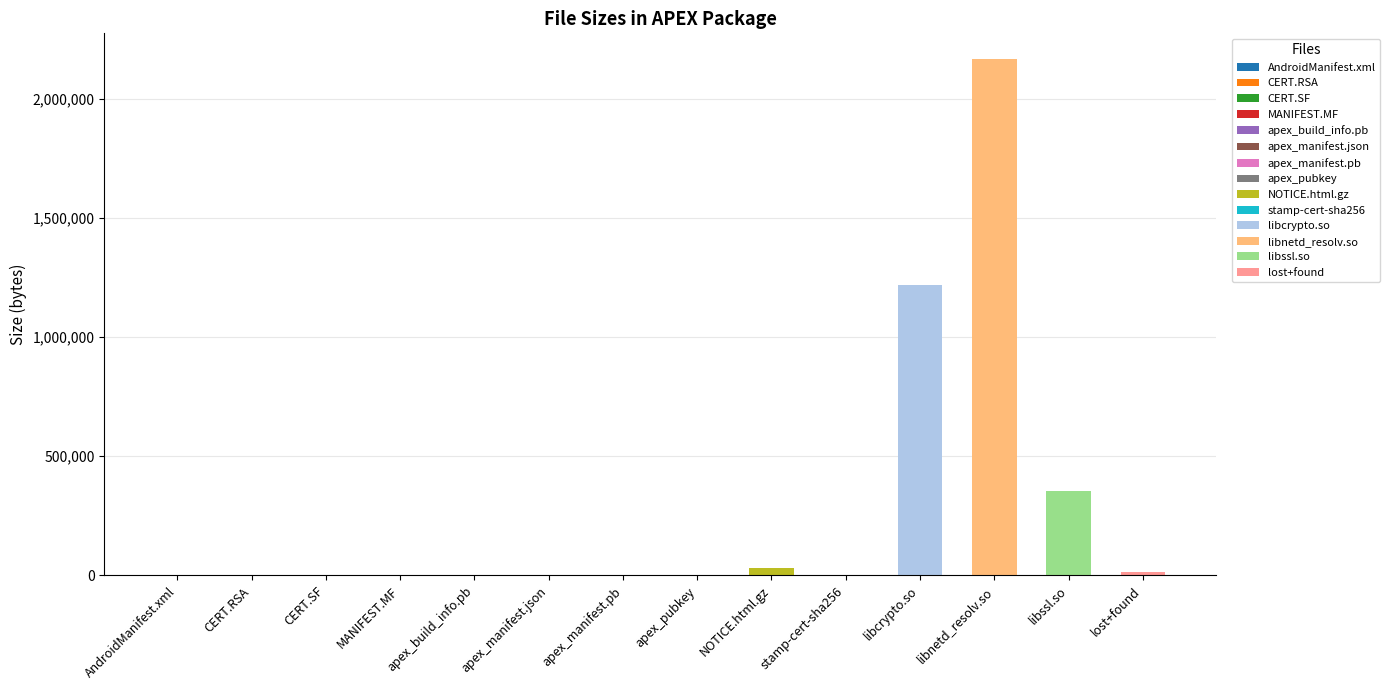

List the labels in order of value, largest first.

libnetd_resolv.so, libcrypto.so, libssl.so, NOTICE.html.gz, lost+found, CERT.RSA, apex_build_info.pb, AndroidManifest.xml, apex_pubkey, CERT.SF, MANIFEST.MF, apex_manifest.pb, apex_manifest.json, stamp-cert-sha256